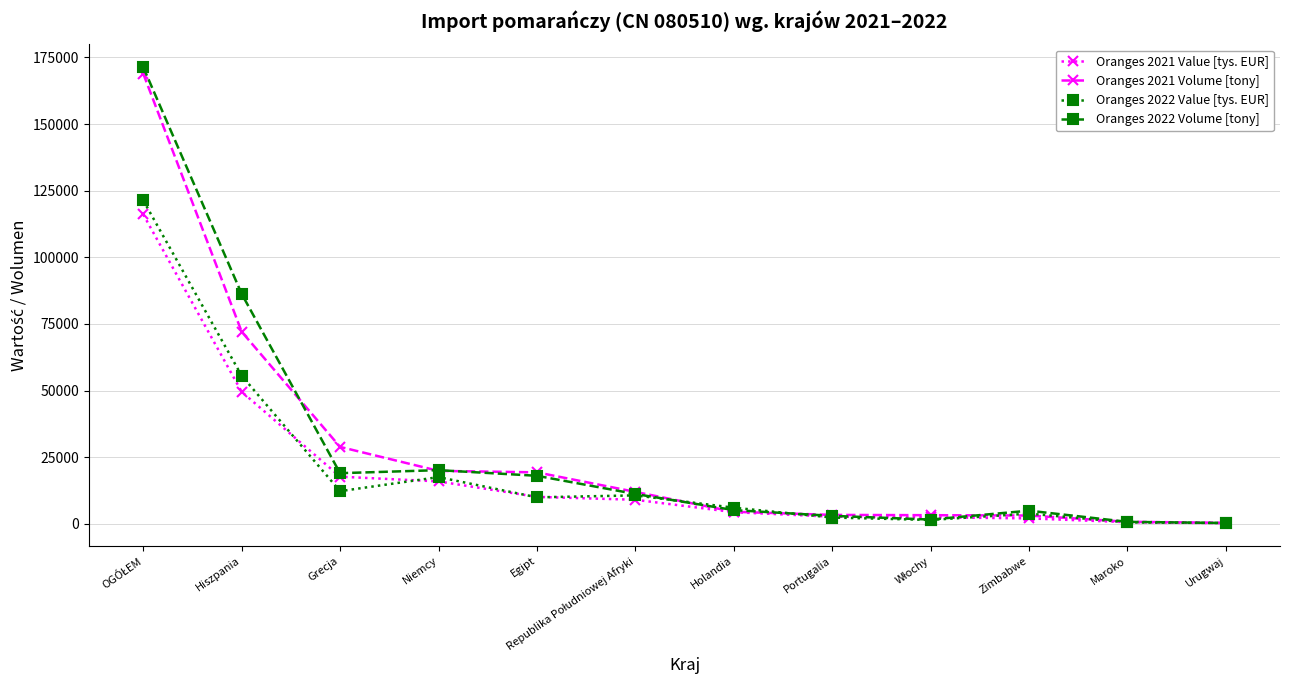

True or false: Oranges 2021 Value [tys. EUR] has a value of 28012.8 at Niemcy.

False